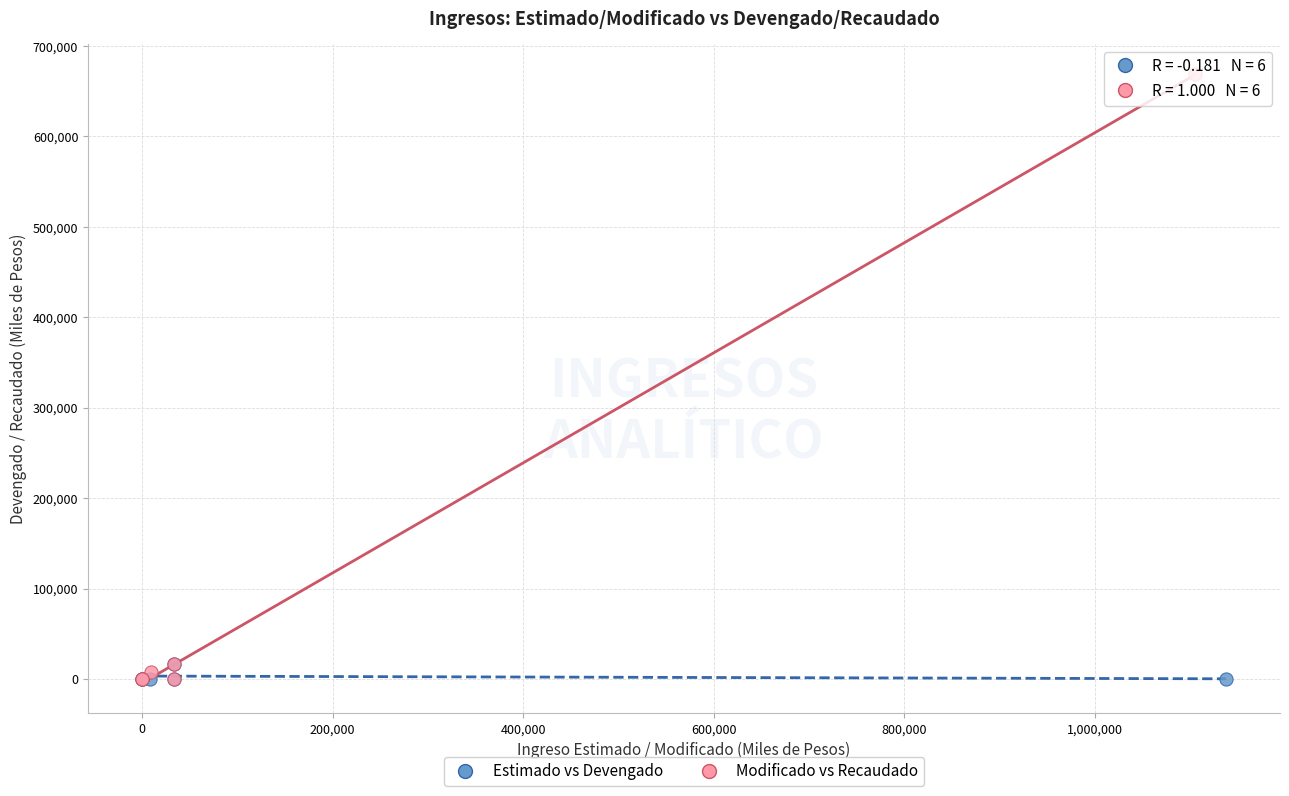

Which series has the widest spread of Y values?

Modificado vs Recaudado